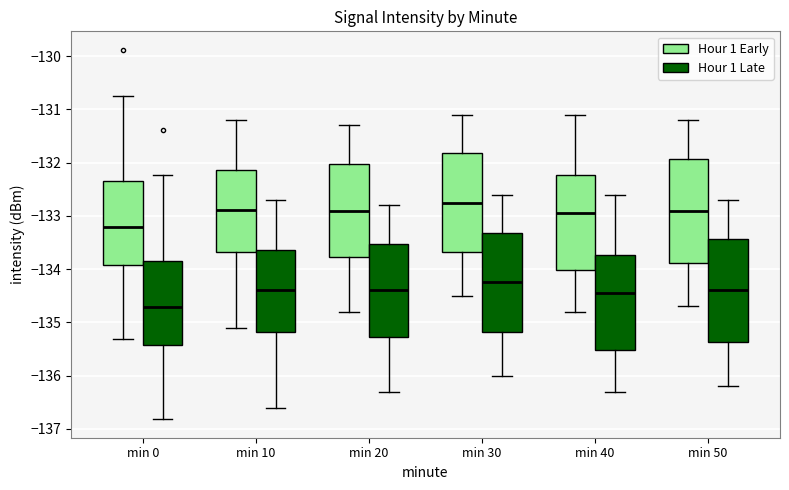

Where does the median line of the box for min 30 (Hour 1 Early) sit on the y-axis? The values are not printed on the chart, so give them approximately, as read against the axis.

-132.7